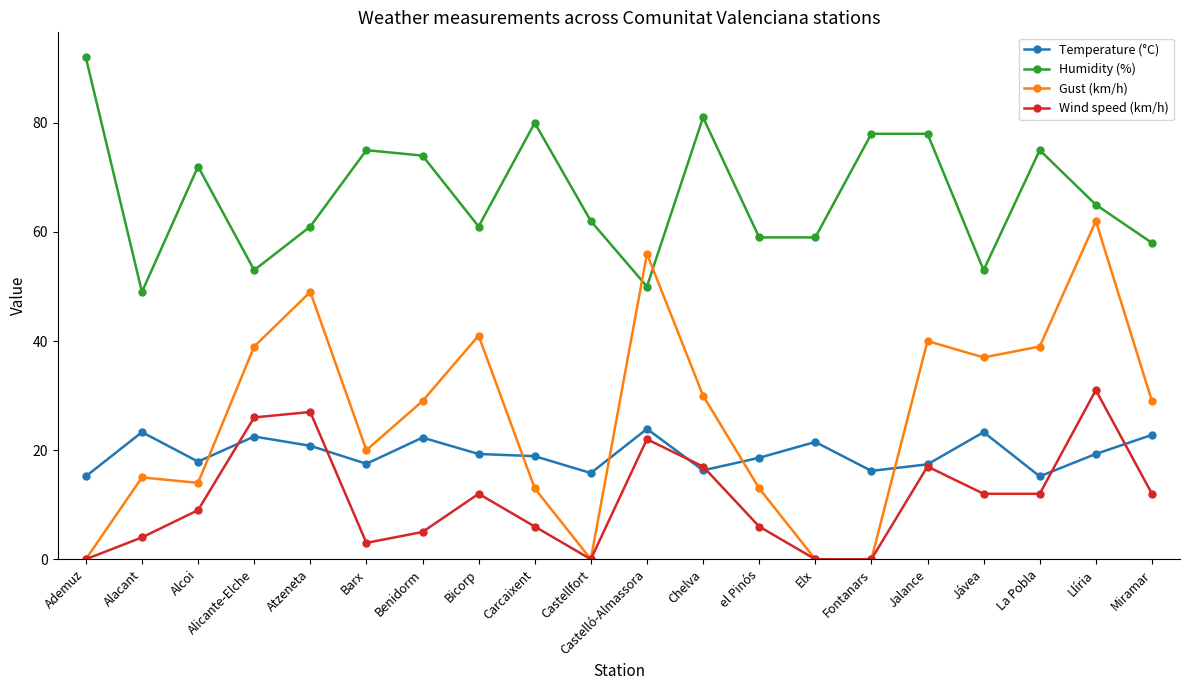

Which series has the largest total across all categories?

Humidity (%)